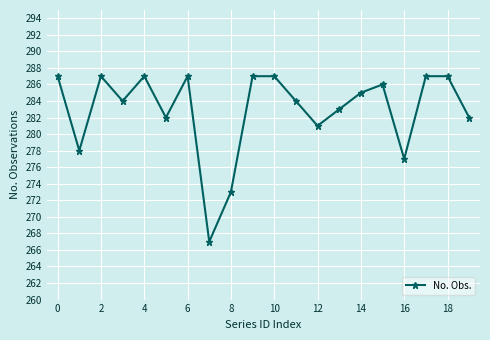

What is the value of the 16th point from the left?

286